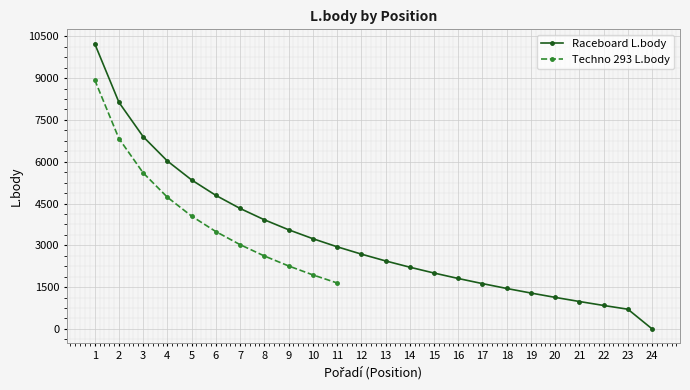

Rank the categories by value from lowest to highest.

24, 23, 22, 21, 20, 19, 18, 17, 16, 15, 14, 13, 12, 11, 10, 9, 8, 7, 6, 5, 4, 3, 2, 1